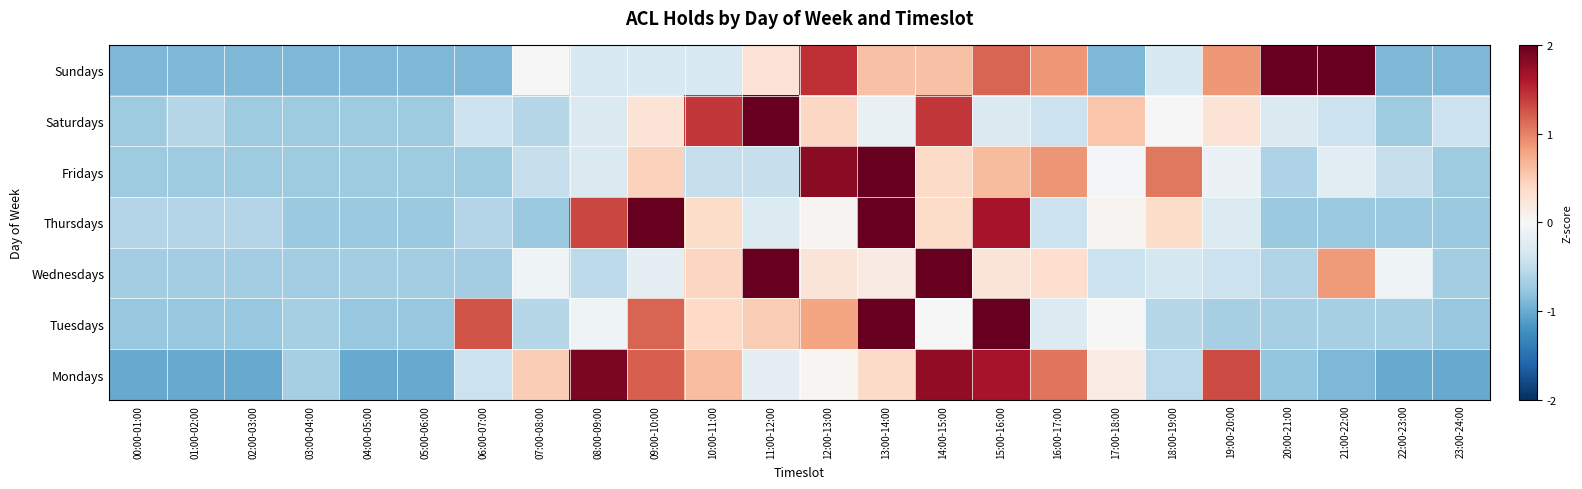

Reading left to right, what are all the values shown in this chart?

Mondays: 00:00-01:00=-1.0	01:00-02:00=-1.0	02:00-03:00=-1.0	03:00-04:00=-0.7	04:00-05:00=-1.0	05:00-06:00=-1.0	06:00-07:00=-0.4	07:00-08:00=0.5	08:00-09:00=1.9	09:00-10:00=1.2	10:00-11:00=0.6	11:00-12:00=-0.2	12:00-13:00=0.0	13:00-14:00=0.4	14:00-15:00=1.8	15:00-16:00=1.7	16:00-17:00=1.1	17:00-18:00=0.1	18:00-19:00=-0.5	19:00-20:00=1.3	20:00-21:00=-0.8	21:00-22:00=-0.9	22:00-23:00=-1.0	23:00-24:00=-1.0
Tuesdays: 00:00-01:00=-0.8	01:00-02:00=-0.8	02:00-03:00=-0.8	03:00-04:00=-0.7	04:00-05:00=-0.8	05:00-06:00=-0.8	06:00-07:00=1.3	07:00-08:00=-0.6	08:00-09:00=-0.1	09:00-10:00=1.2	10:00-11:00=0.4	11:00-12:00=0.5	12:00-13:00=0.8	13:00-14:00=2.7	14:00-15:00=0.0	15:00-16:00=2.5	16:00-17:00=-0.3	17:00-18:00=0.0	18:00-19:00=-0.6	19:00-20:00=-0.7	20:00-21:00=-0.7	21:00-22:00=-0.7	22:00-23:00=-0.7	23:00-24:00=-0.8
Wednesdays: 00:00-01:00=-0.7	01:00-02:00=-0.7	02:00-03:00=-0.7	03:00-04:00=-0.7	04:00-05:00=-0.7	05:00-06:00=-0.7	06:00-07:00=-0.7	07:00-08:00=-0.1	08:00-09:00=-0.5	09:00-10:00=-0.2	10:00-11:00=0.4	11:00-12:00=2.8	12:00-13:00=0.3	13:00-14:00=0.2	14:00-15:00=3.2	15:00-16:00=0.3	16:00-17:00=0.3	17:00-18:00=-0.4	18:00-19:00=-0.3	19:00-20:00=-0.4	20:00-21:00=-0.6	21:00-22:00=0.9	22:00-23:00=-0.1	23:00-24:00=-0.7
Thursdays: 00:00-01:00=-0.6	01:00-02:00=-0.6	02:00-03:00=-0.6	03:00-04:00=-0.7	04:00-05:00=-0.7	05:00-06:00=-0.7	06:00-07:00=-0.6	07:00-08:00=-0.7	08:00-09:00=1.3	09:00-10:00=2.3	10:00-11:00=0.4	11:00-12:00=-0.3	12:00-13:00=0.1	13:00-14:00=2.8	14:00-15:00=0.4	15:00-16:00=1.7	16:00-17:00=-0.4	17:00-18:00=0.1	18:00-19:00=0.4	19:00-20:00=-0.3	20:00-21:00=-0.7	21:00-22:00=-0.7	22:00-23:00=-0.7	23:00-24:00=-0.7
Fridays: 00:00-01:00=-0.7	01:00-02:00=-0.7	02:00-03:00=-0.7	03:00-04:00=-0.7	04:00-05:00=-0.7	05:00-06:00=-0.7	06:00-07:00=-0.7	07:00-08:00=-0.5	08:00-09:00=-0.3	09:00-10:00=0.5	10:00-11:00=-0.5	11:00-12:00=-0.5	12:00-13:00=1.8	13:00-14:00=3.6	14:00-15:00=0.4	15:00-16:00=0.6	16:00-17:00=0.9	17:00-18:00=-0.0	18:00-19:00=1.1	19:00-20:00=-0.1	20:00-21:00=-0.6	21:00-22:00=-0.2	22:00-23:00=-0.5	23:00-24:00=-0.7
Saturdays: 00:00-01:00=-0.7	01:00-02:00=-0.6	02:00-03:00=-0.7	03:00-04:00=-0.7	04:00-05:00=-0.7	05:00-06:00=-0.7	06:00-07:00=-0.4	07:00-08:00=-0.6	08:00-09:00=-0.3	09:00-10:00=0.3	10:00-11:00=1.4	11:00-12:00=3.8	12:00-13:00=0.4	13:00-14:00=-0.1	14:00-15:00=1.4	15:00-16:00=-0.3	16:00-17:00=-0.4	17:00-18:00=0.6	18:00-19:00=-0.0	19:00-20:00=0.3	20:00-21:00=-0.3	21:00-22:00=-0.4	22:00-23:00=-0.7	23:00-24:00=-0.4
Sundays: 00:00-01:00=-0.9	01:00-02:00=-0.9	02:00-03:00=-0.9	03:00-04:00=-0.9	04:00-05:00=-0.9	05:00-06:00=-0.9	06:00-07:00=-0.9	07:00-08:00=-0.0	08:00-09:00=-0.3	09:00-10:00=-0.3	10:00-11:00=-0.3	11:00-12:00=0.3	12:00-13:00=1.5	13:00-14:00=0.6	14:00-15:00=0.6	15:00-16:00=1.2	16:00-17:00=0.9	17:00-18:00=-0.9	18:00-19:00=-0.3	19:00-20:00=0.9	20:00-21:00=2.1	21:00-22:00=2.4	22:00-23:00=-0.9	23:00-24:00=-0.9